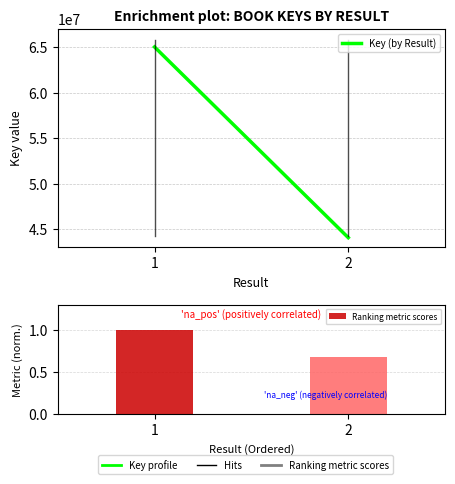

What is the maximum value shown in the chart?

1.0